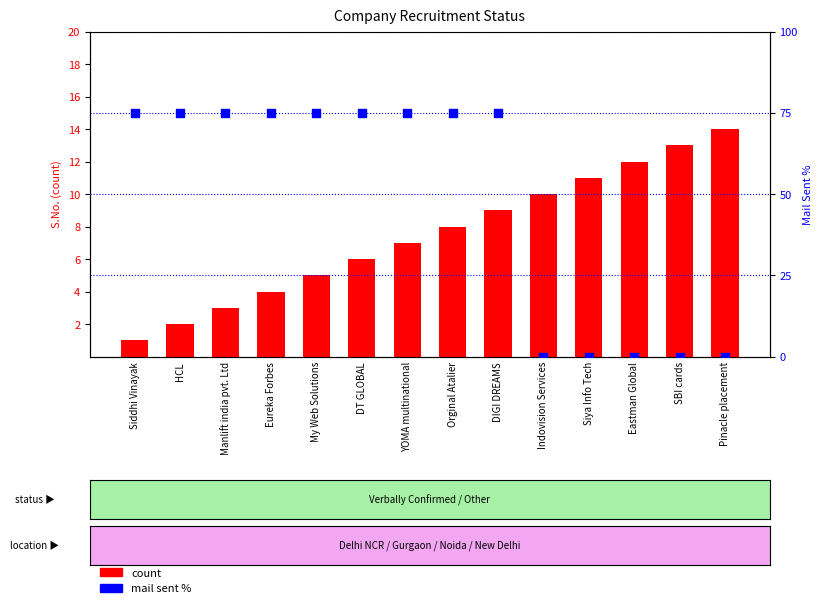

Which series has the widest spread of Y values?

mail sent %